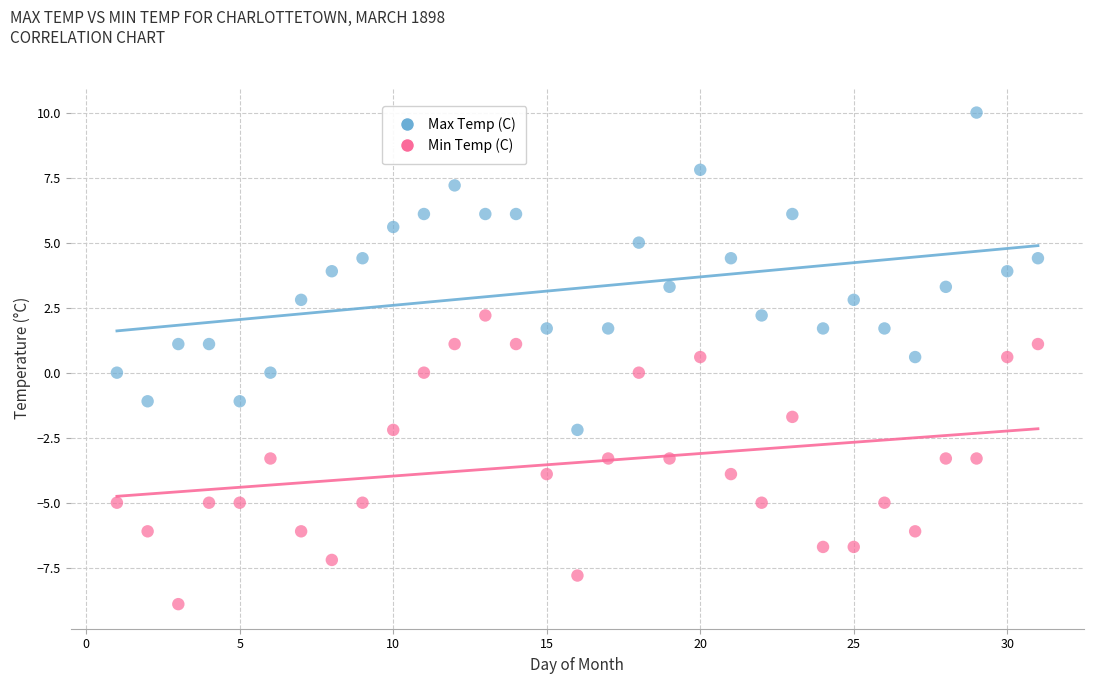

Which series reaches the minimum Y coordinate?

Min Temp (C)